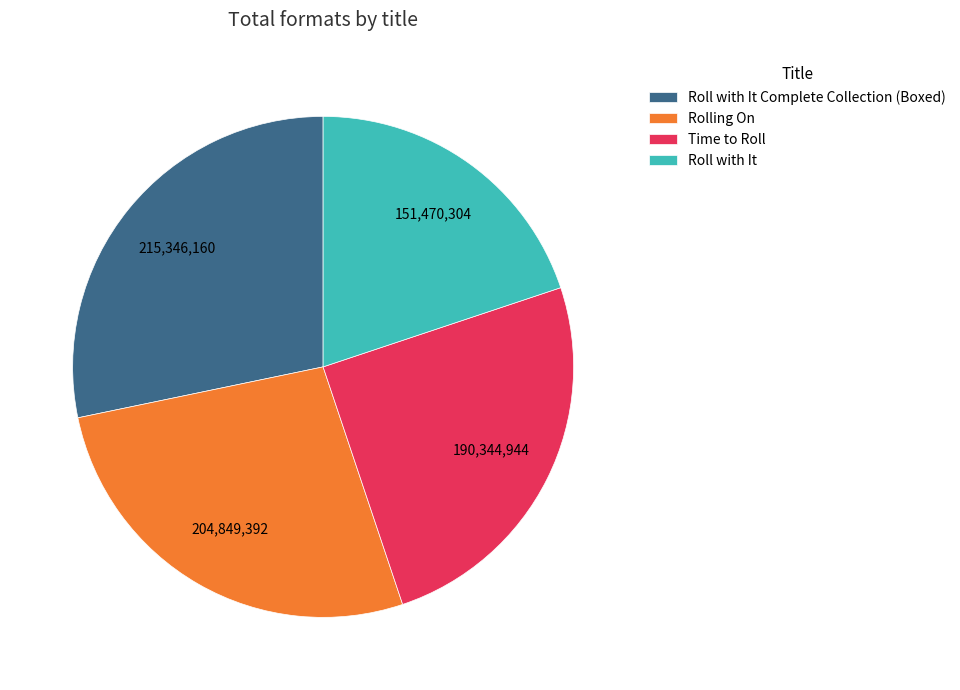

Is there a majority slice in this chart?

No